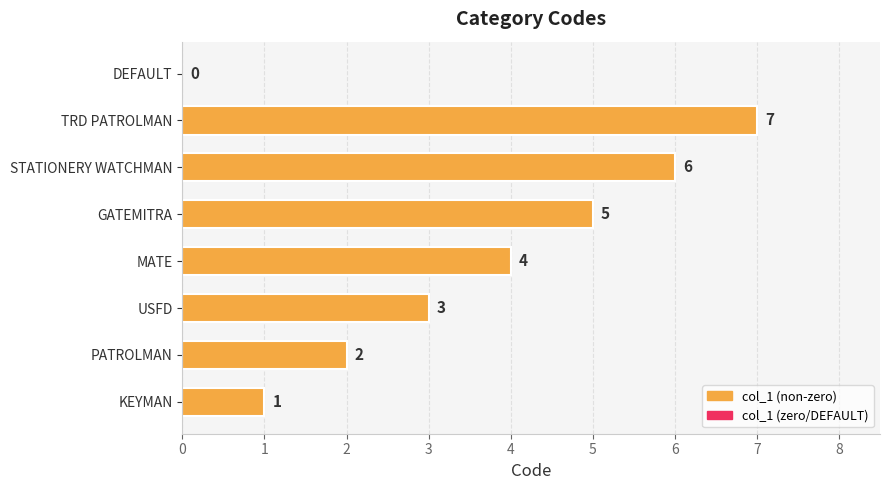

How many series are shown in this chart?

1